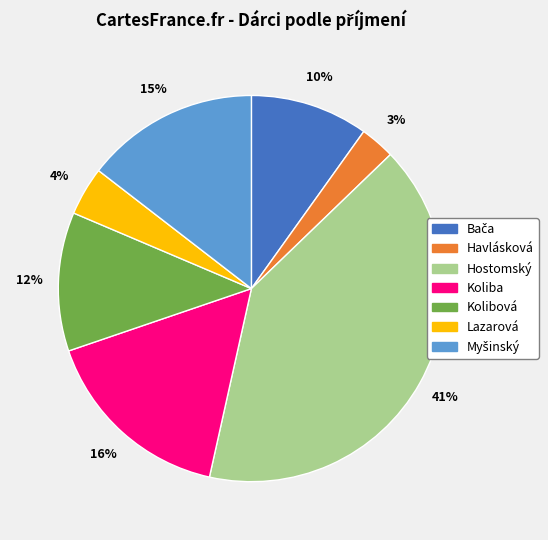

How many segments does this pie chart have?

7